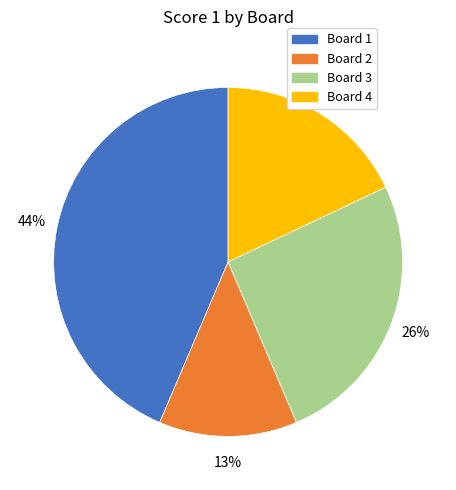

Is there any slice that represents more than half of the pie?

No